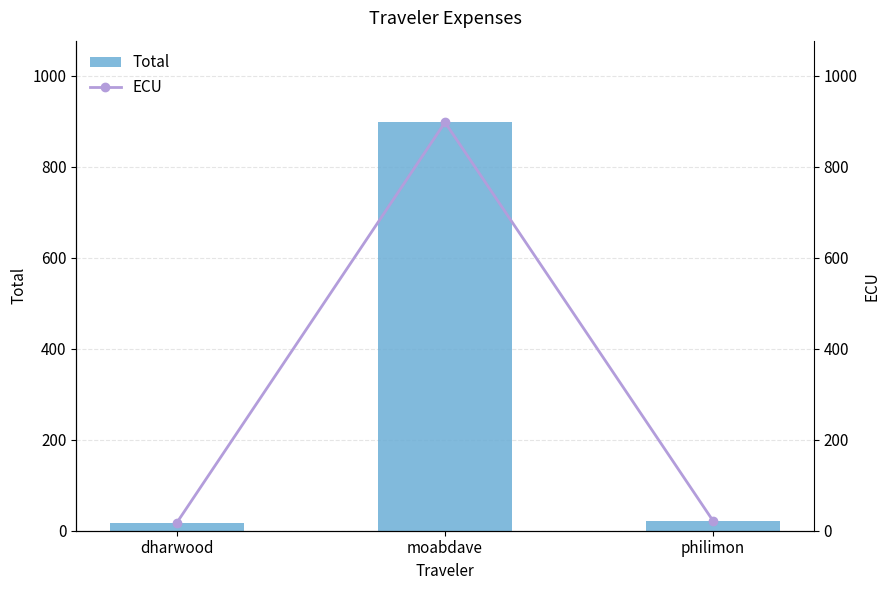

At which label does Total reach its peak?

moabdave